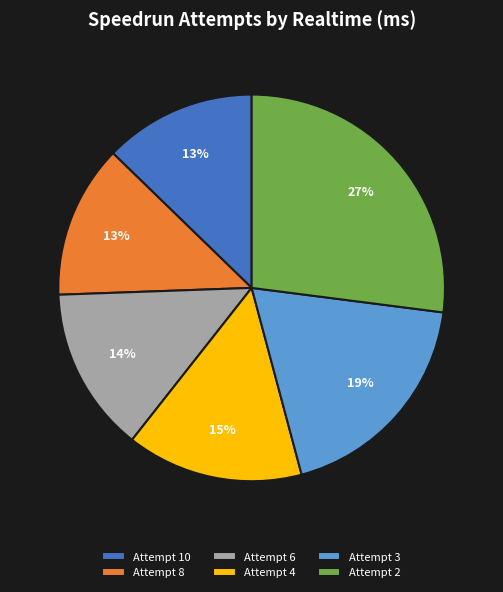

Combined, do Attempt 6 and Attempt 10 account for over 50%?

No